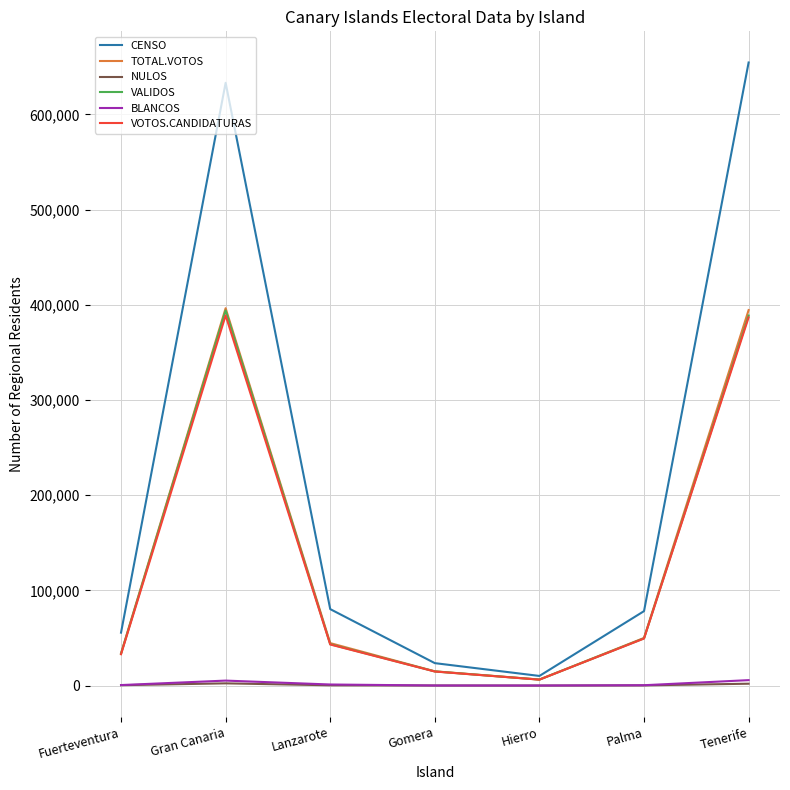

True or false: VOTOS.CANDIDATURAS has a value of 6242 at Hierro.

True